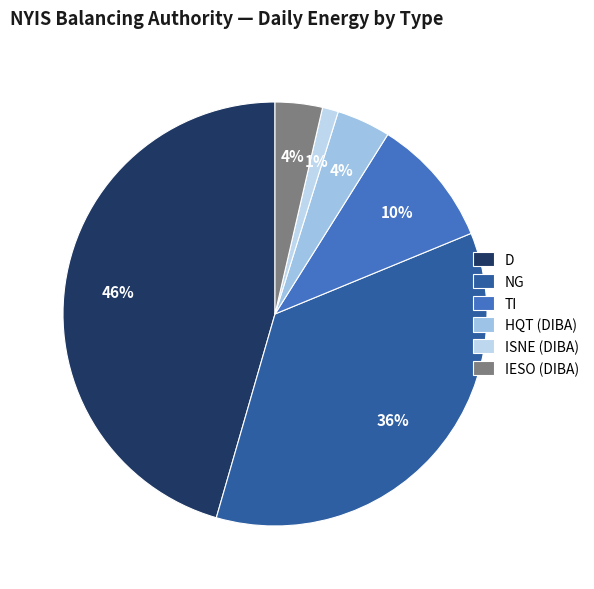

Rank the categories by value from highest to lowest.

D, NG, TI, HQT (DIBA), IESO (DIBA), ISNE (DIBA)